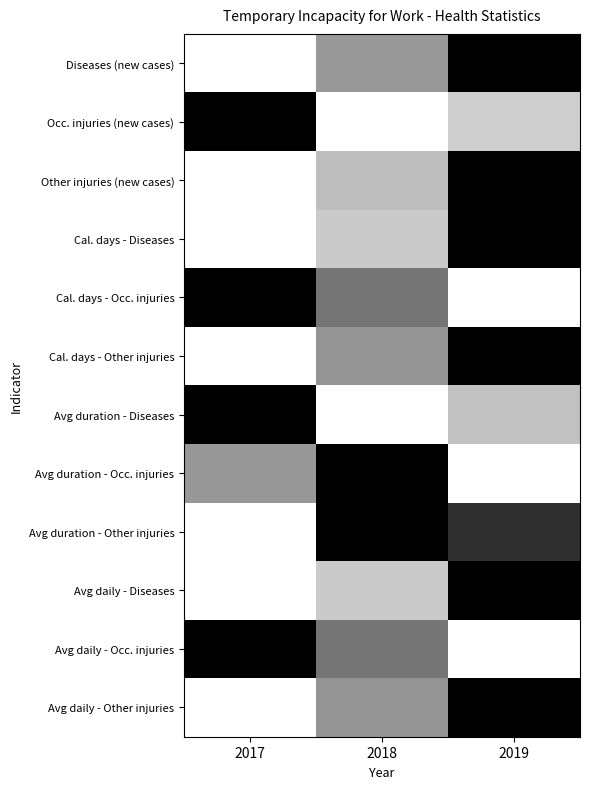

What is the maximum value shown in the chart?

1.0